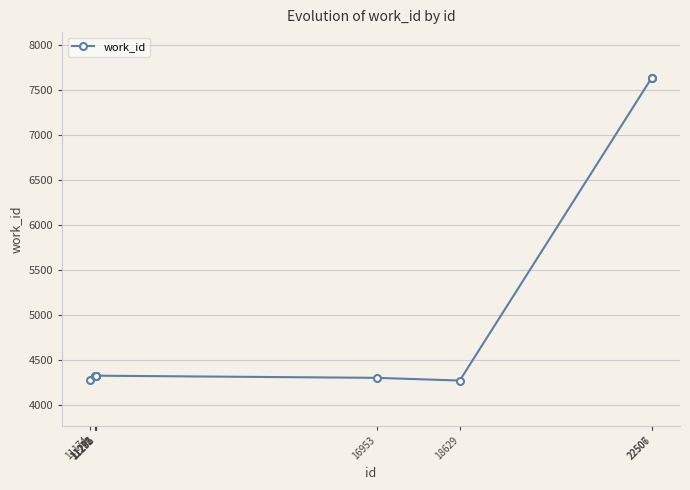

The value at 11285 is 4323. True or false?

True